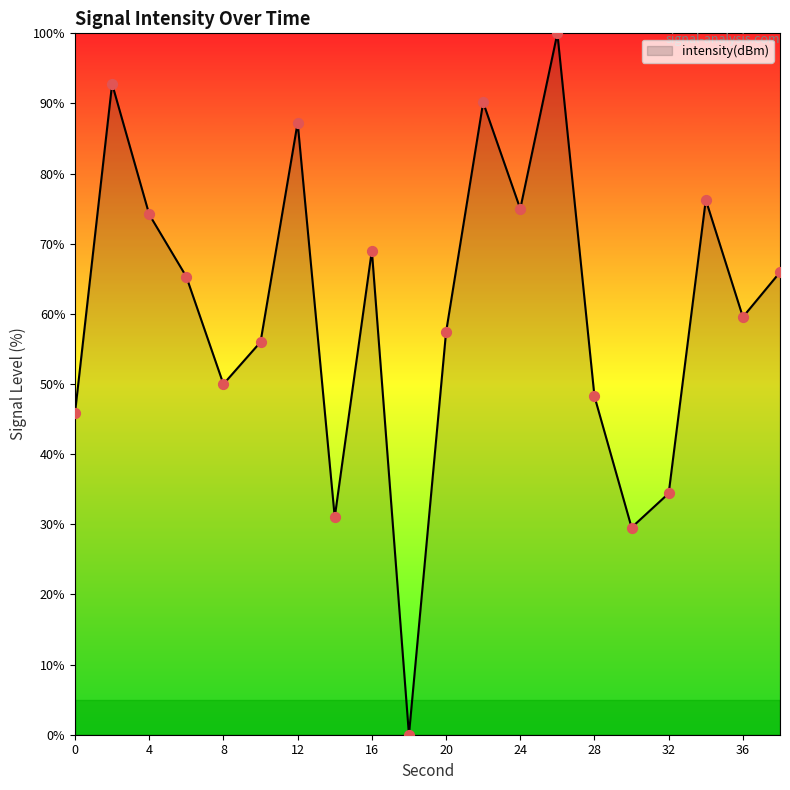

What is the difference between the maximum and minimum values?

100.0